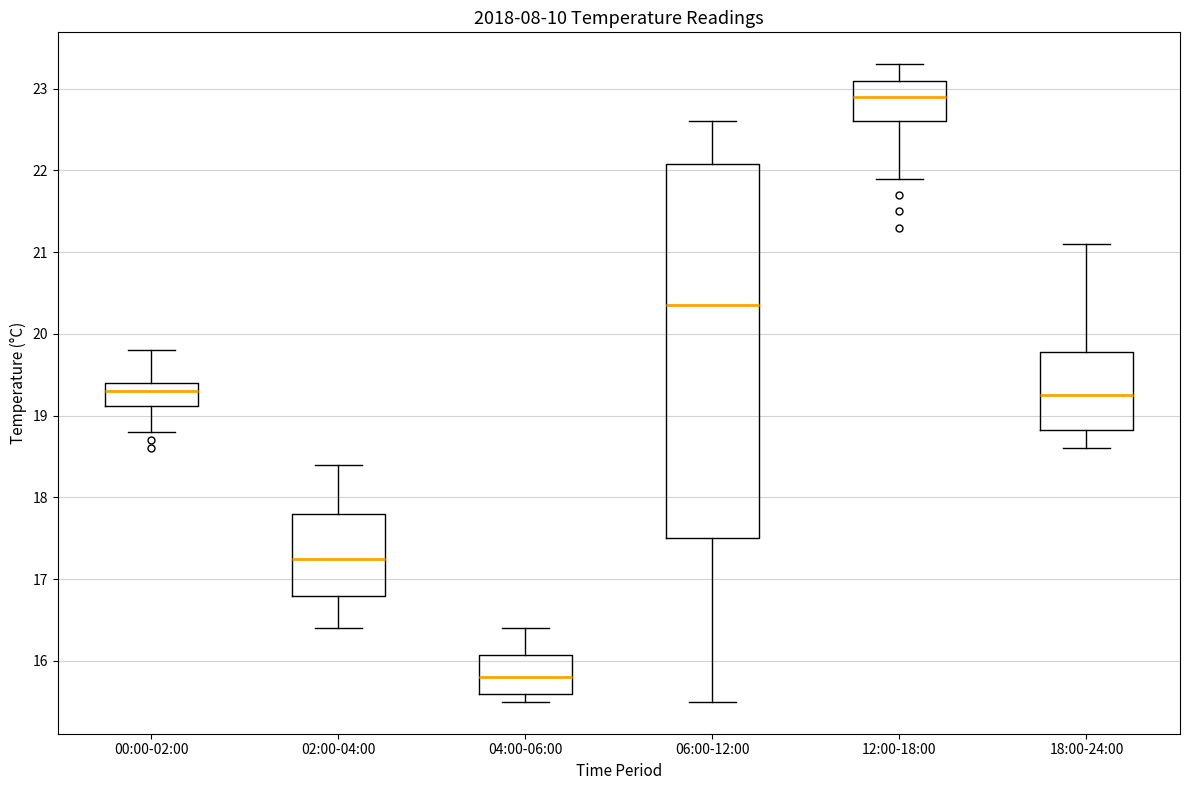

Reading left to right, read every box against the y-axis: the position of its median line, the range the box covers, and the ends of its whiskers. The values are not printed on the chart, so give them approximately, as read against the axis.

00:00-02:00: median 19.3, box 19.1 to 19.4, whiskers 18.8 to 19.8
02:00-04:00: median 17.3, box 16.8 to 17.8, whiskers 16.4 to 18.4
04:00-06:00: median 15.8, box 15.6 to 16.1, whiskers 15.5 to 16.4
06:00-12:00: median 20.4, box 17.5 to 22.1, whiskers 15.5 to 22.6
12:00-18:00: median 22.9, box 22.6 to 23.1, whiskers 21.9 to 23.3
18:00-24:00: median 19.3, box 18.8 to 19.8, whiskers 18.6 to 21.1